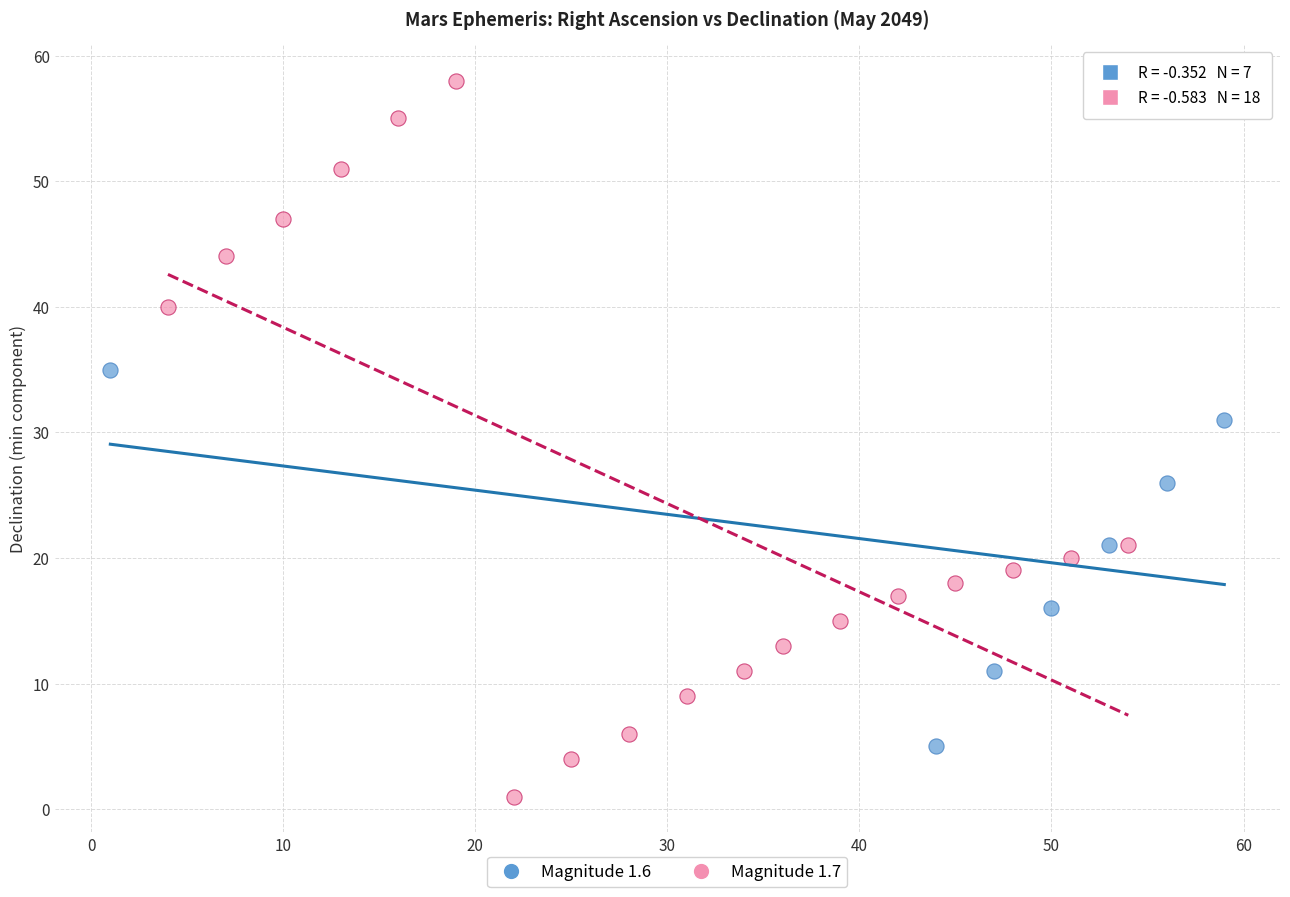

Which series has the widest spread of Y values?

Magnitude 1.7